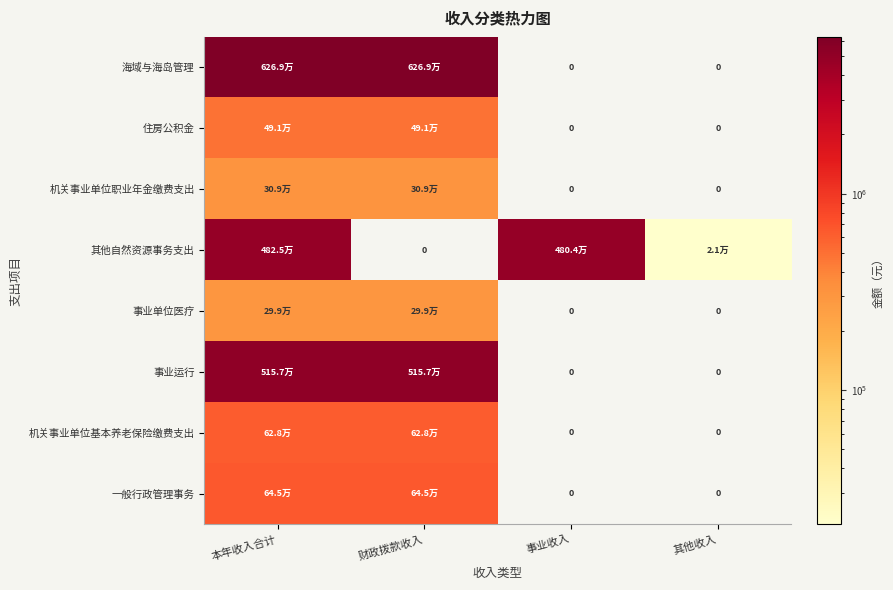

What is the difference between the 事业单位医疗 values at 本年收入合计 and 事业收入?

299447.7